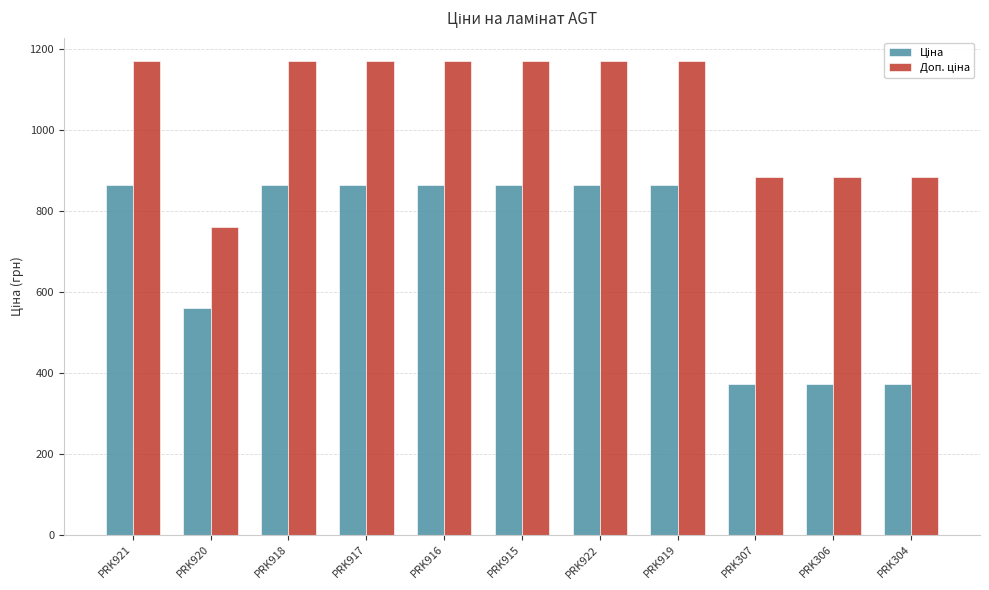

What is the total value across all series at PRK922?

2032.1